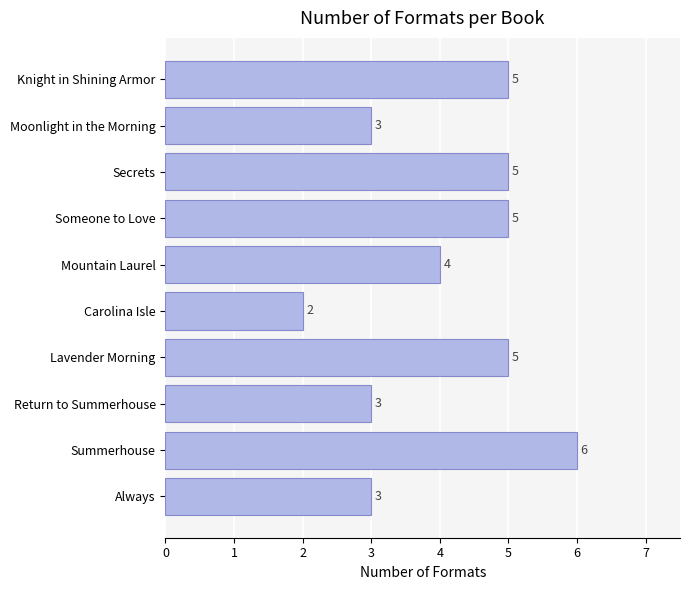

Approximately how many times larger is the value at Secrets compared to Mountain Laurel?

1.2